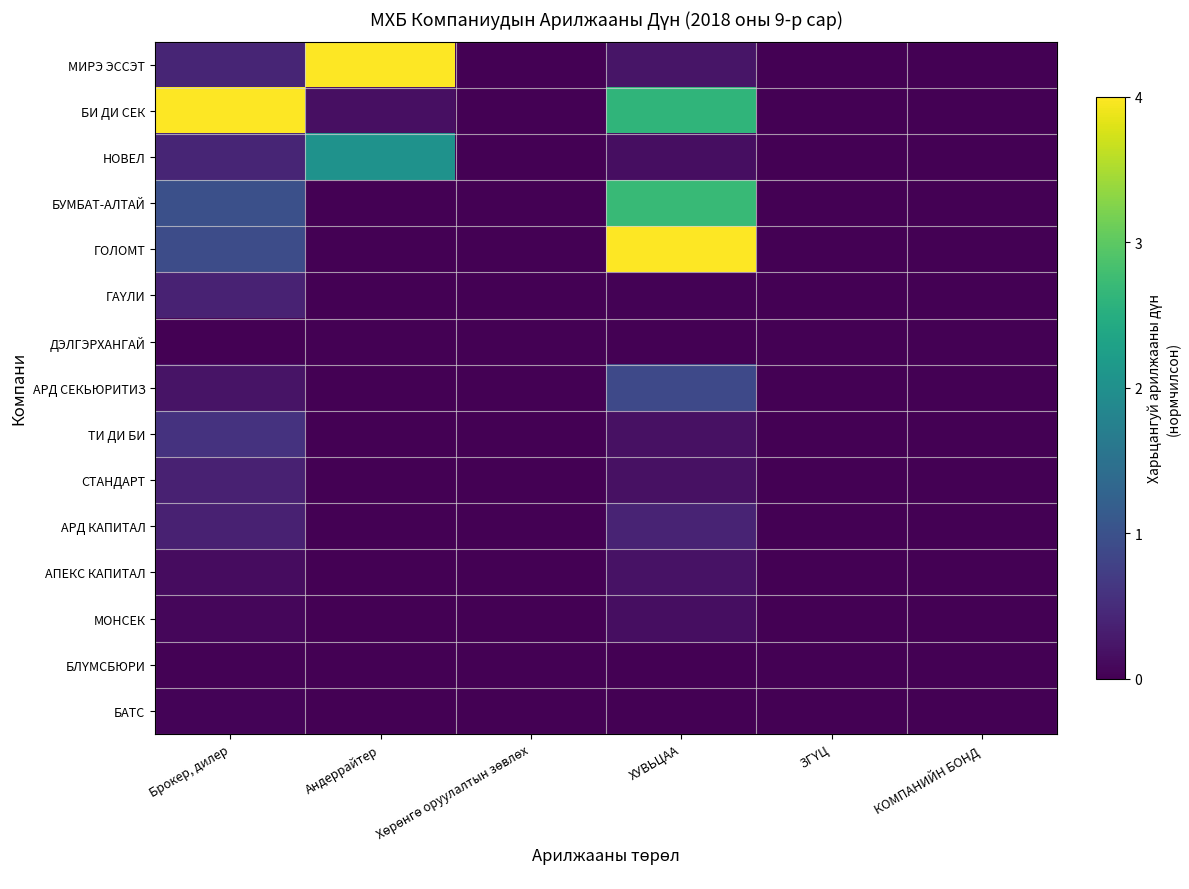

Which series has the largest range (max minus min)?

МИРЭ ЭССЭТ